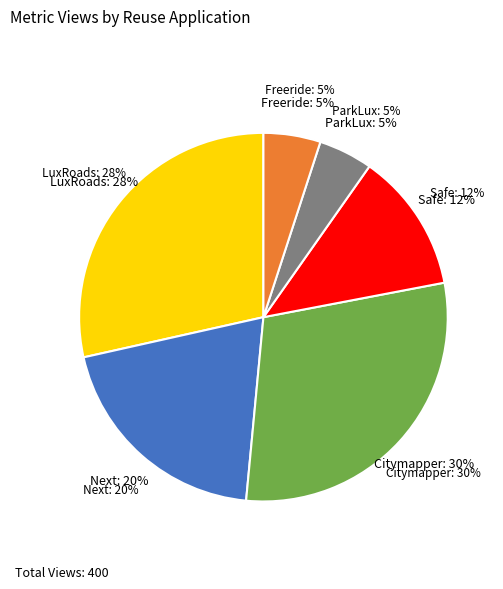

To the nearest percent, what is the combined percentage of Safe Crossing
Project and Freeride?

17%